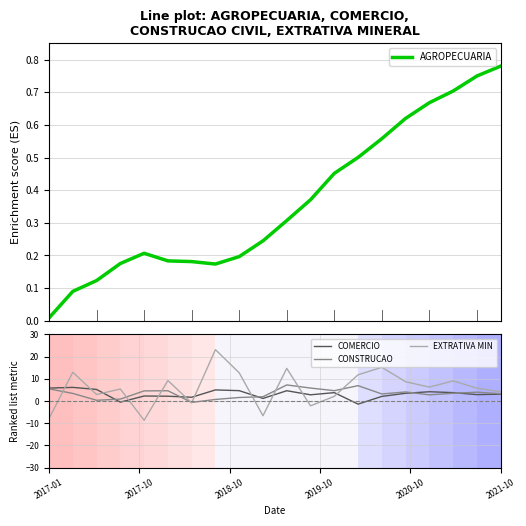

How many negative values does the CONSTRUCAO series have?

1